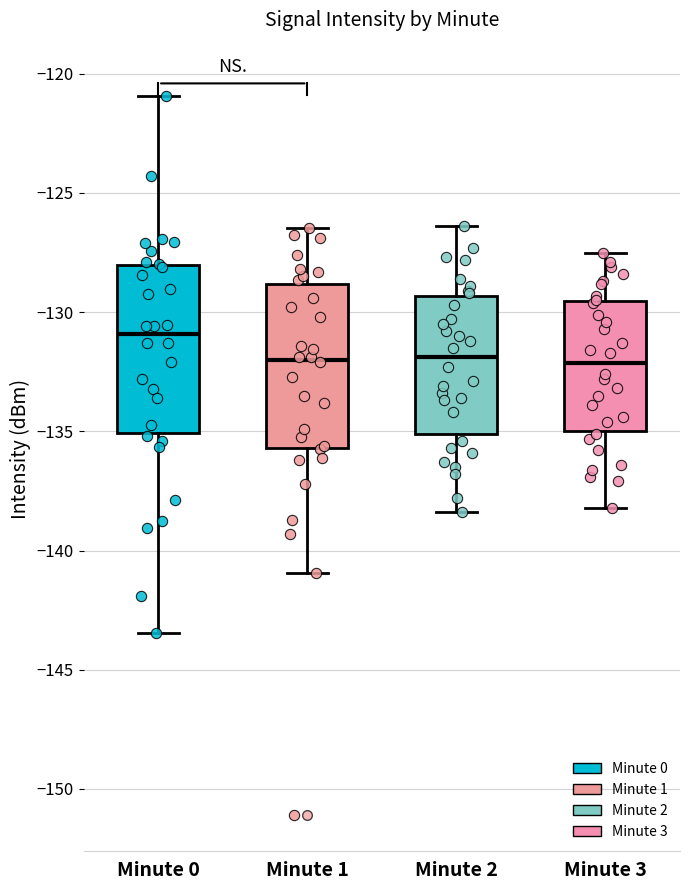

Where is the lower edge of the box for Minute 1 on the y-axis? The values are not printed on the chart, so give them approximately, as read against the axis.

-135.5